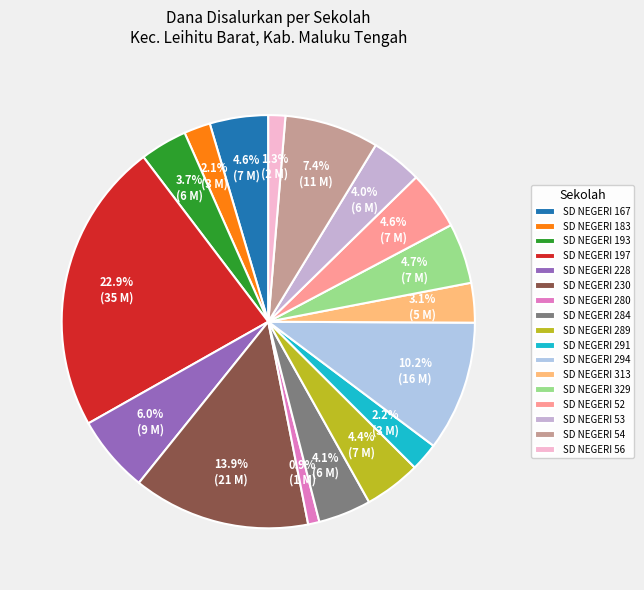

To the nearest percent, what percentage of the pie is SD NEGERI 167?

5%